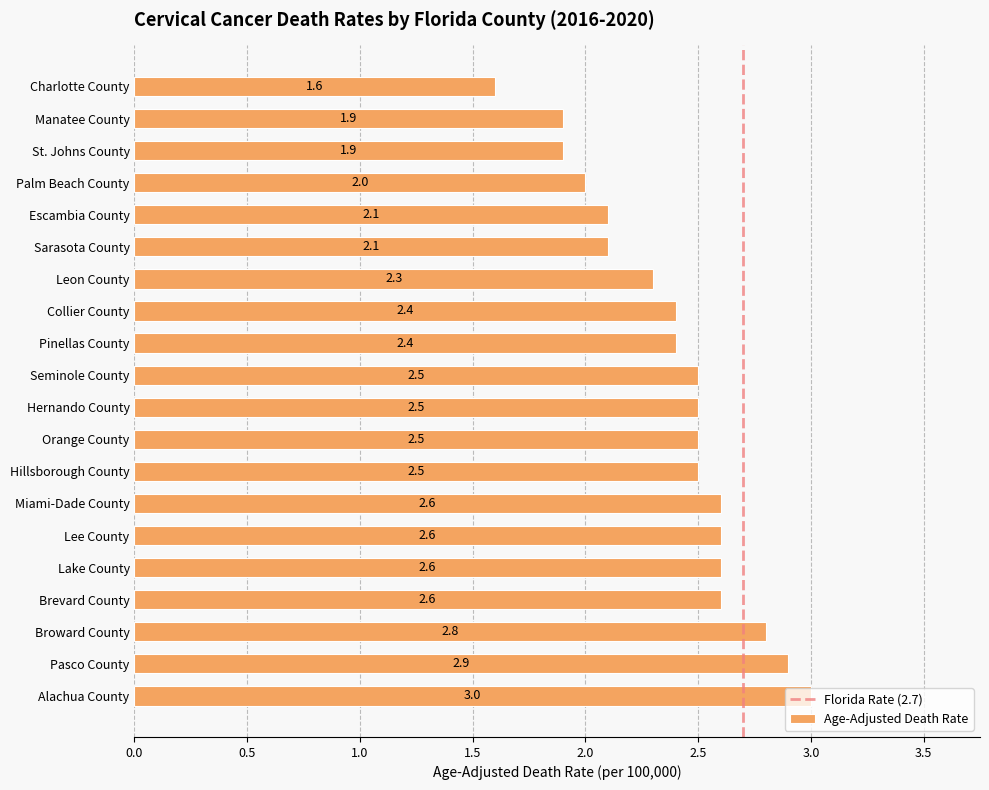

The chart shows a value of 1.3 at St. Johns County. True or false?

False